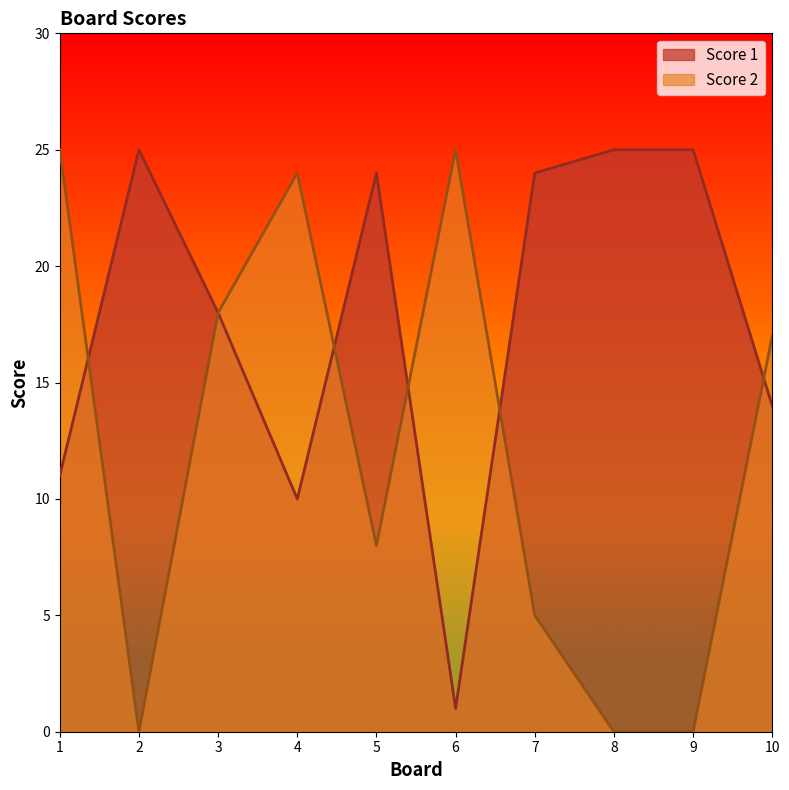

The Score 1 series shows 24 at 7. True or false?

True